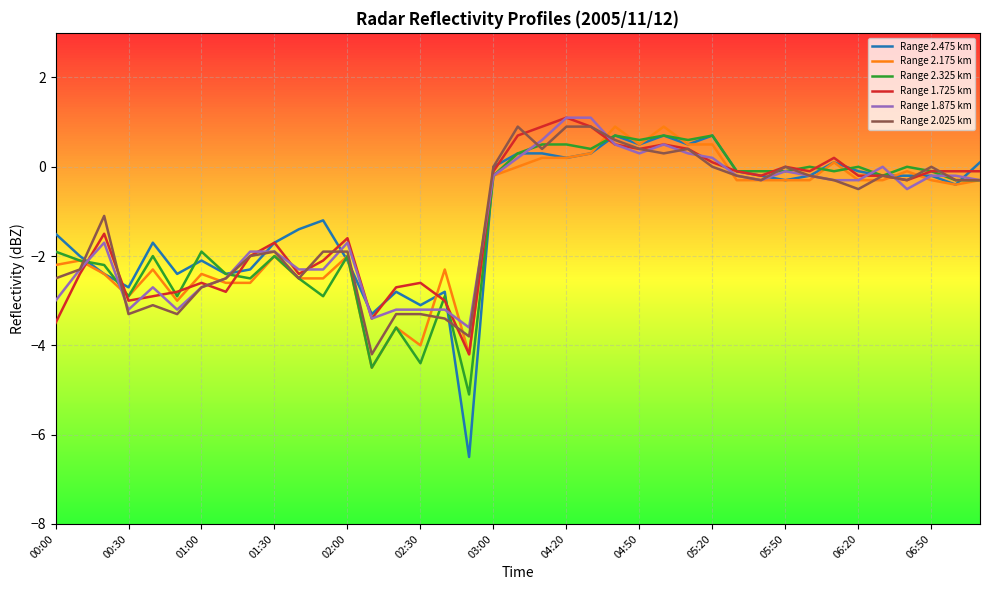

Which series has the largest range (max minus min)?

Range 2.475 km